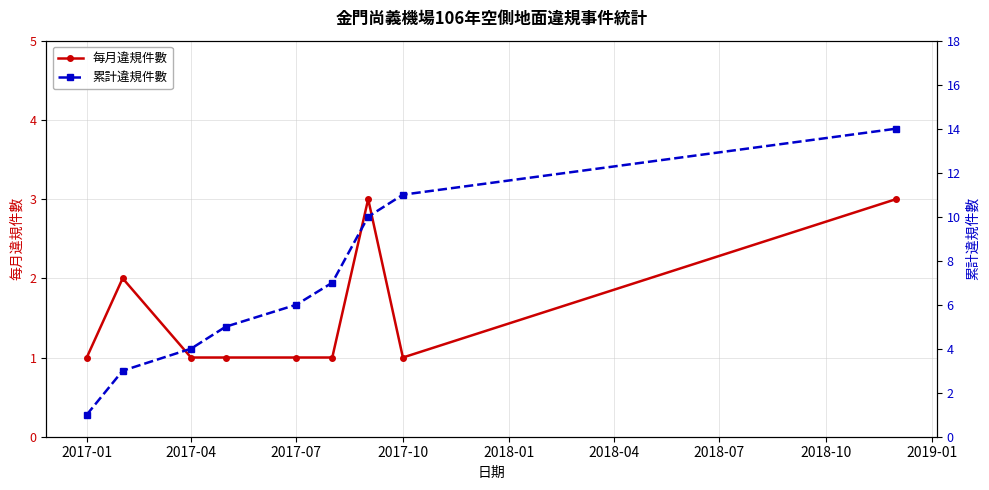

True or false: 每月違規件數 has more than 0 interior local peaks.

True